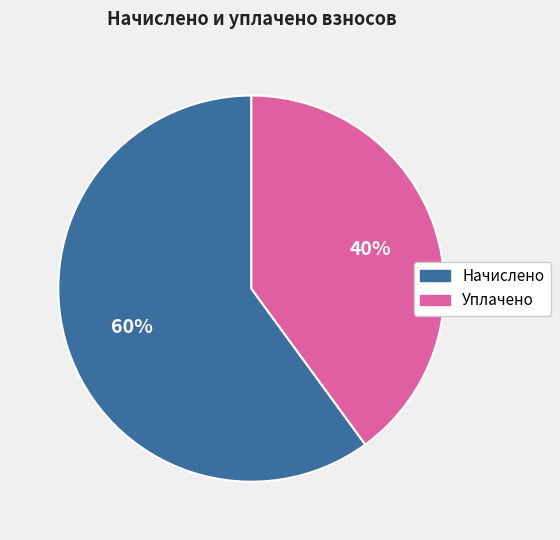

Does any single category account for the majority?

Yes